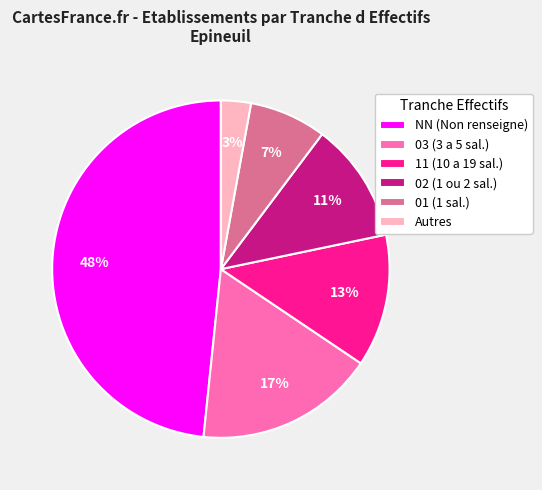

Count the number of slices in the pie.

6